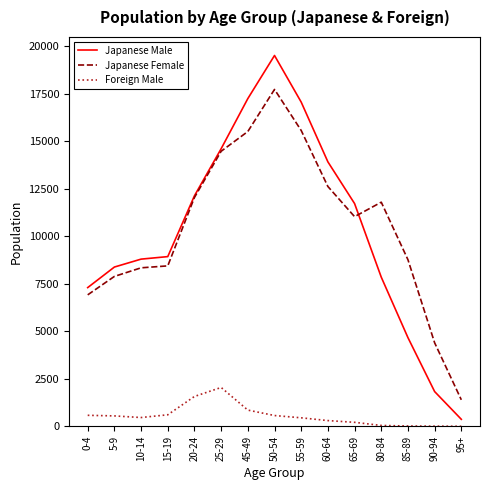

Rank the series by their maximum value, from highest to lowest.

Japanese Male, Japanese Female, Foreign Male